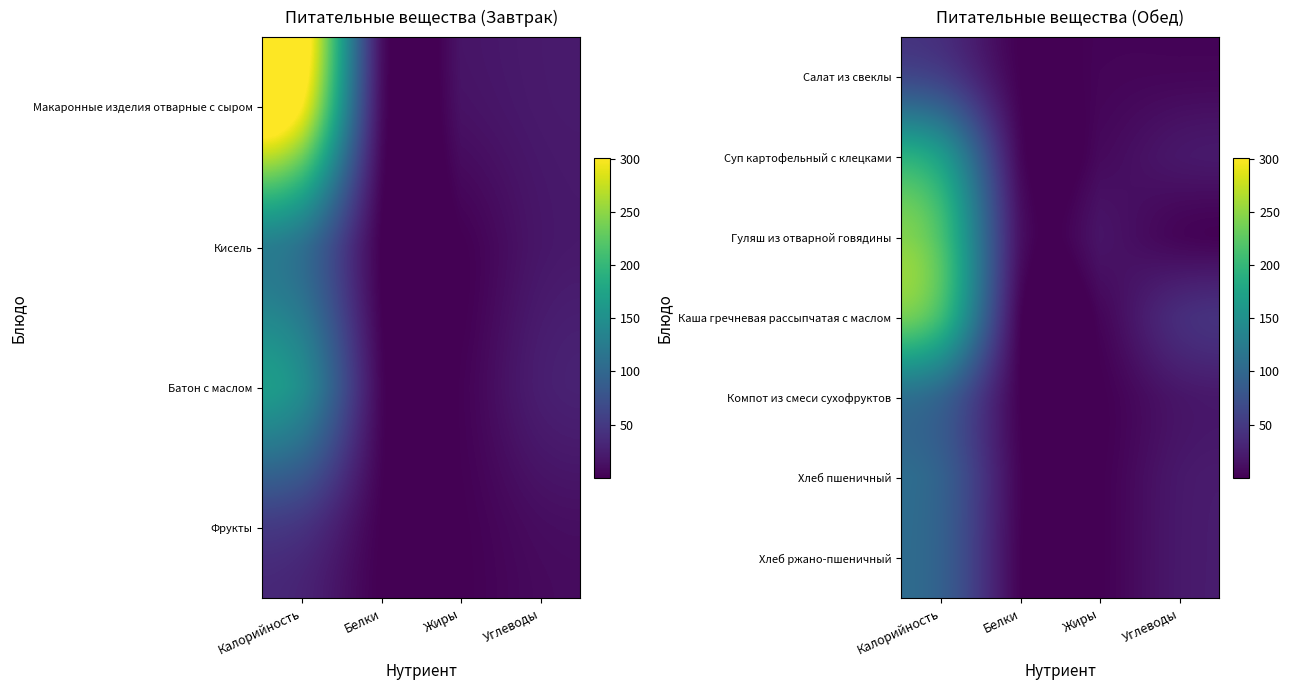

At which label does Компот из смеси сухофруктов first exceed 17?

Калорийность